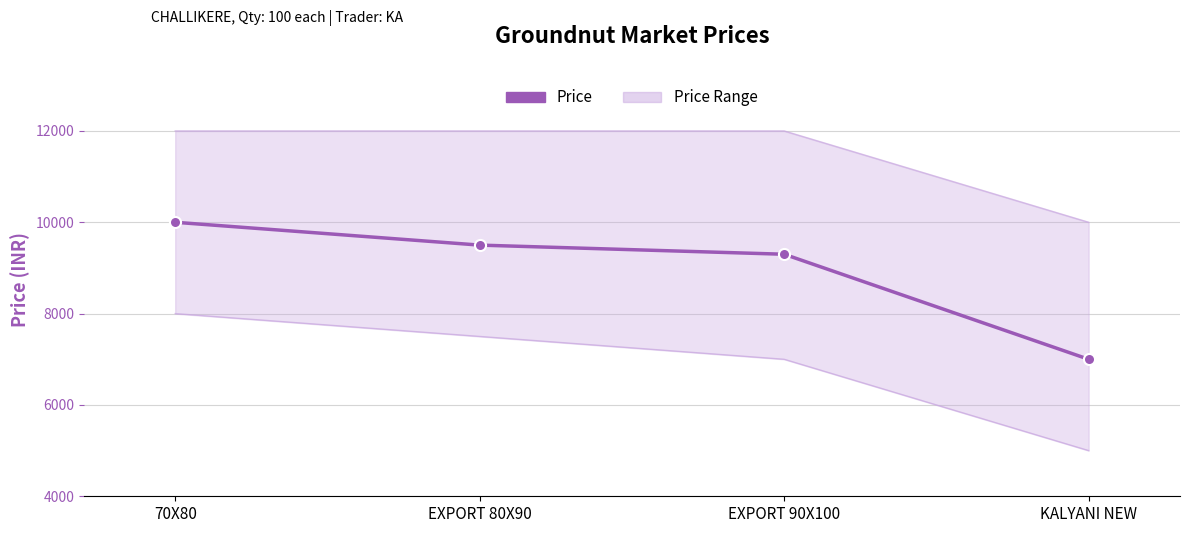

What is the smallest value displayed?

7000